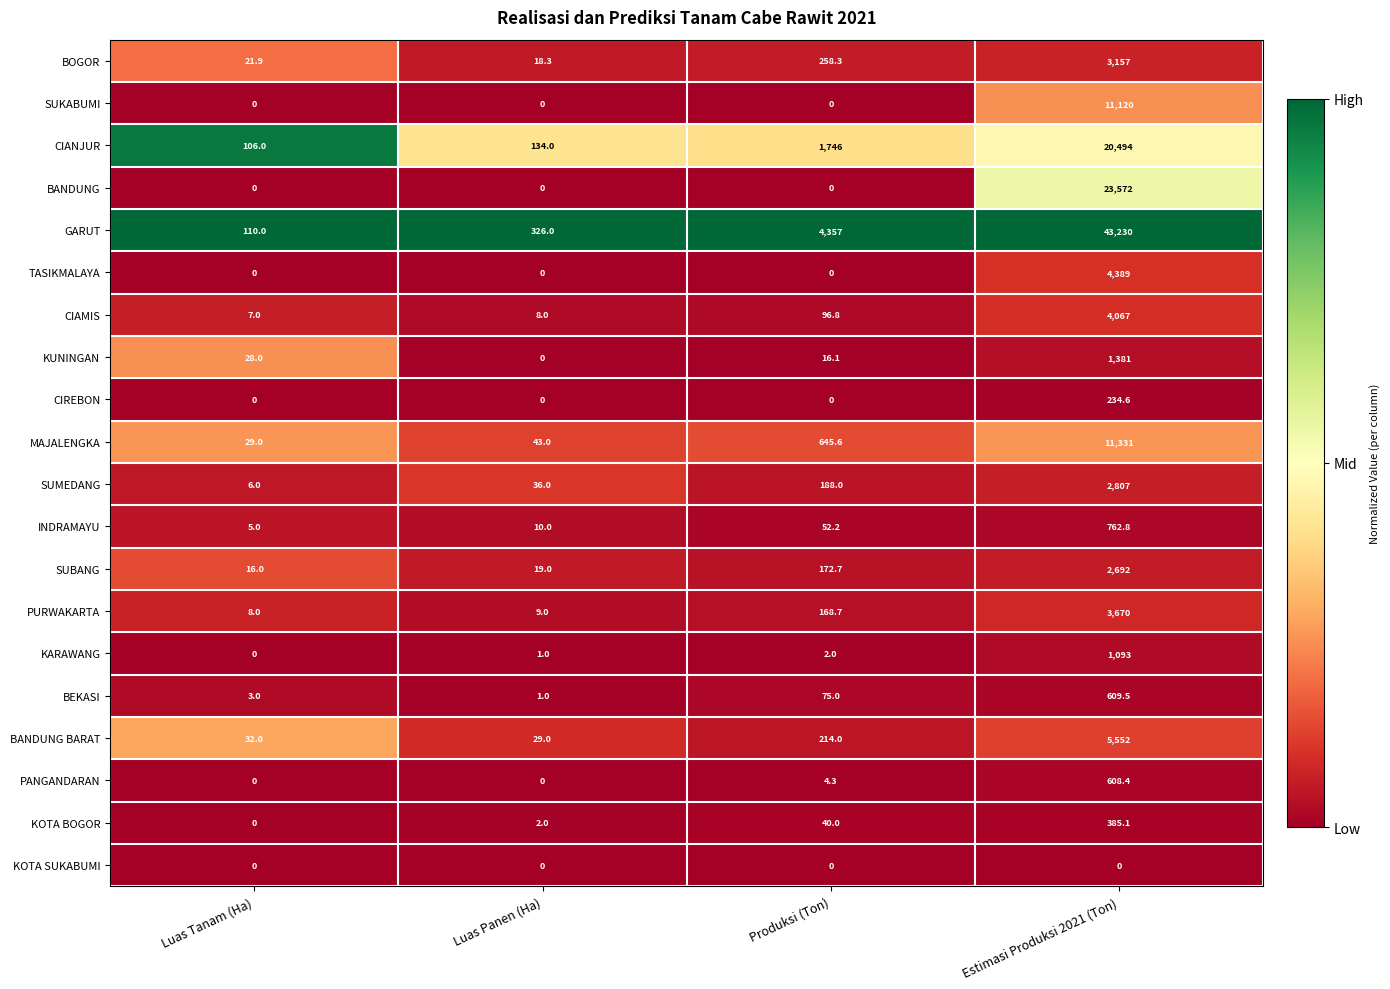

What is the sum of all CIAMIS values?

4178.8